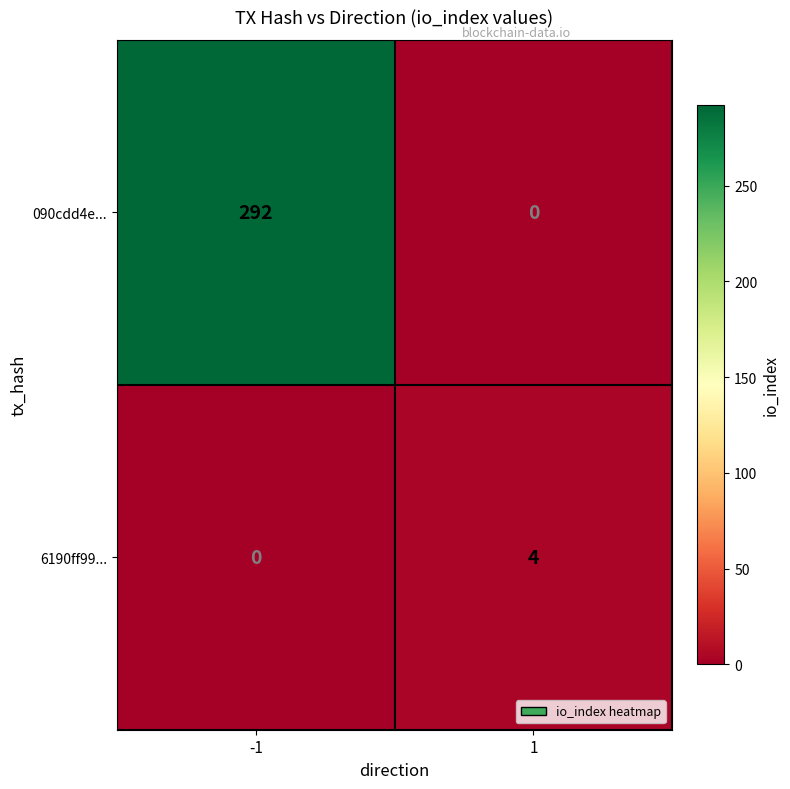

What value does the 090cdd4e... series have at -1, to the nearest 50?

300